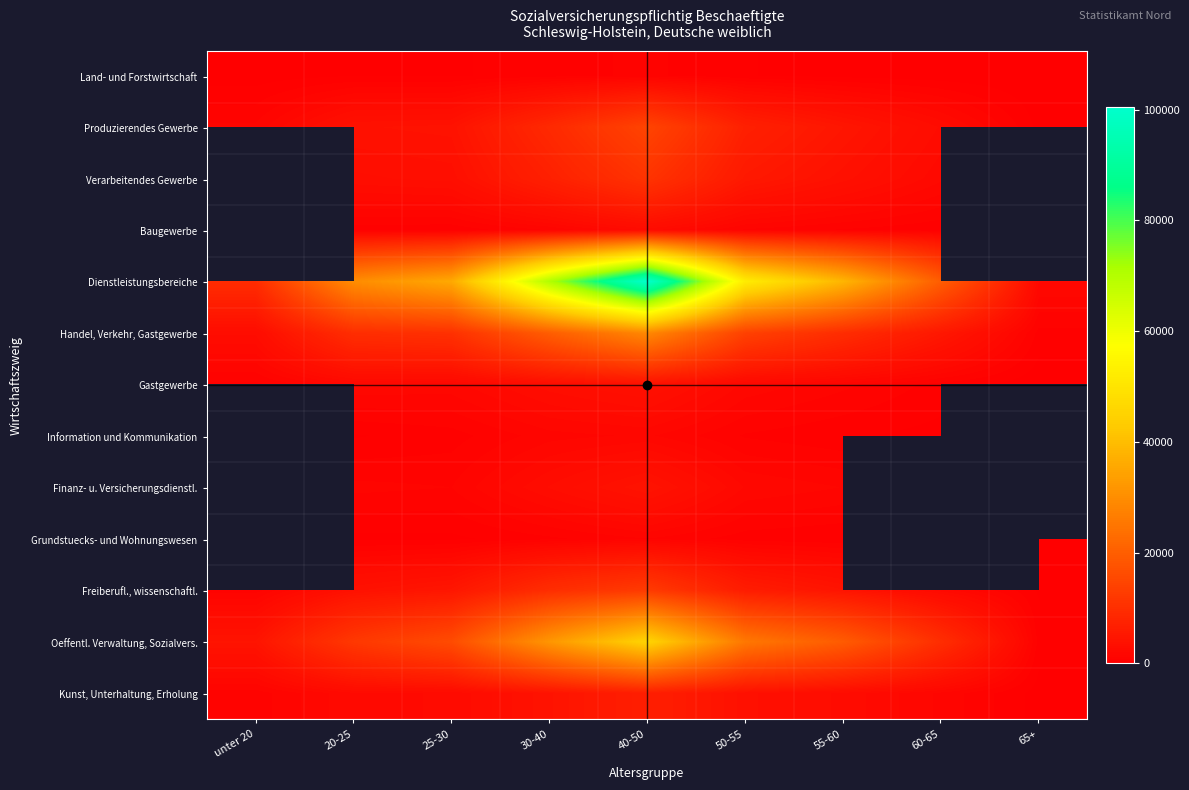

What is the minimum value shown in the chart?

27.0